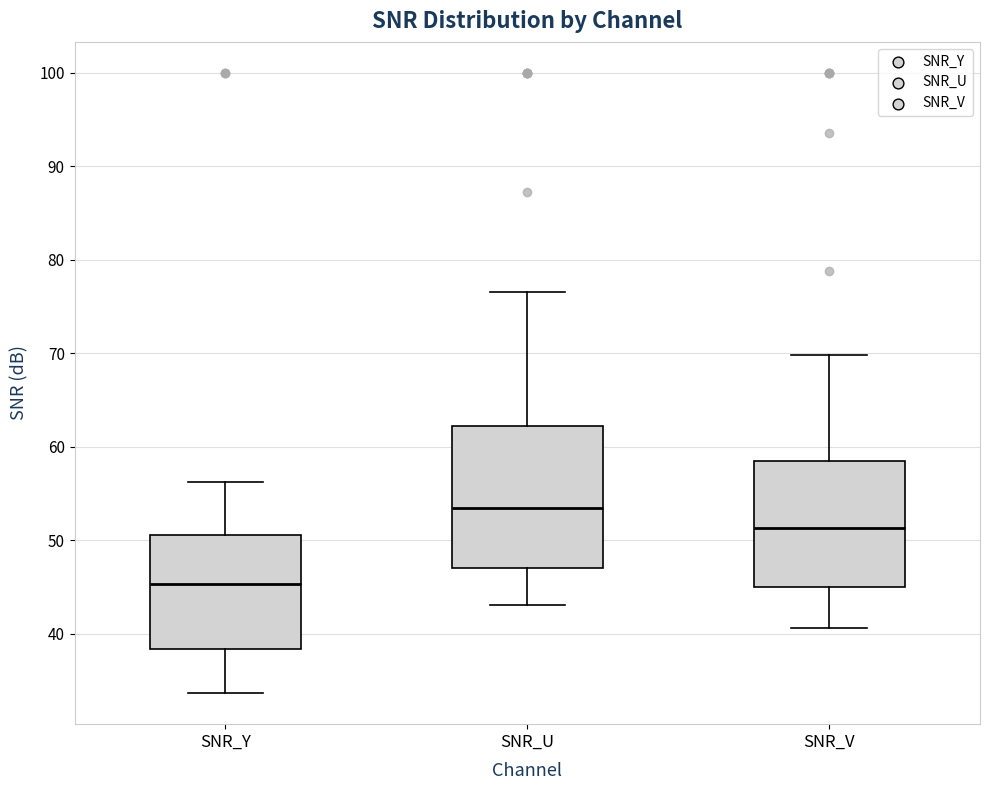

Which box has the lowest median line?

SNR_Y